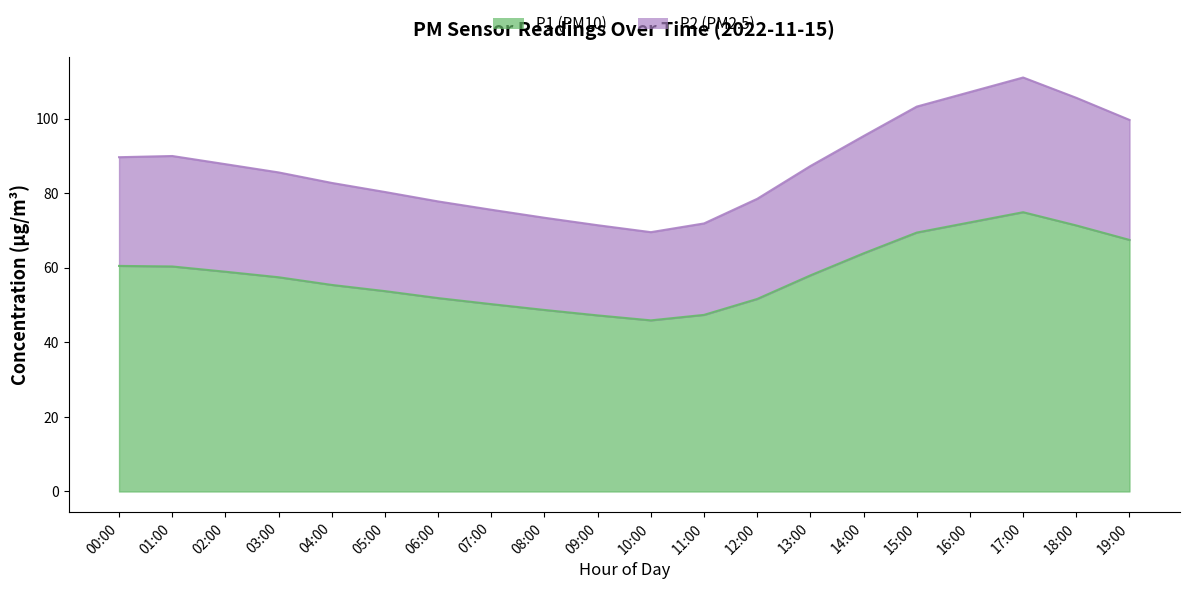

At which category does P2 reach its first local peak?

01:00